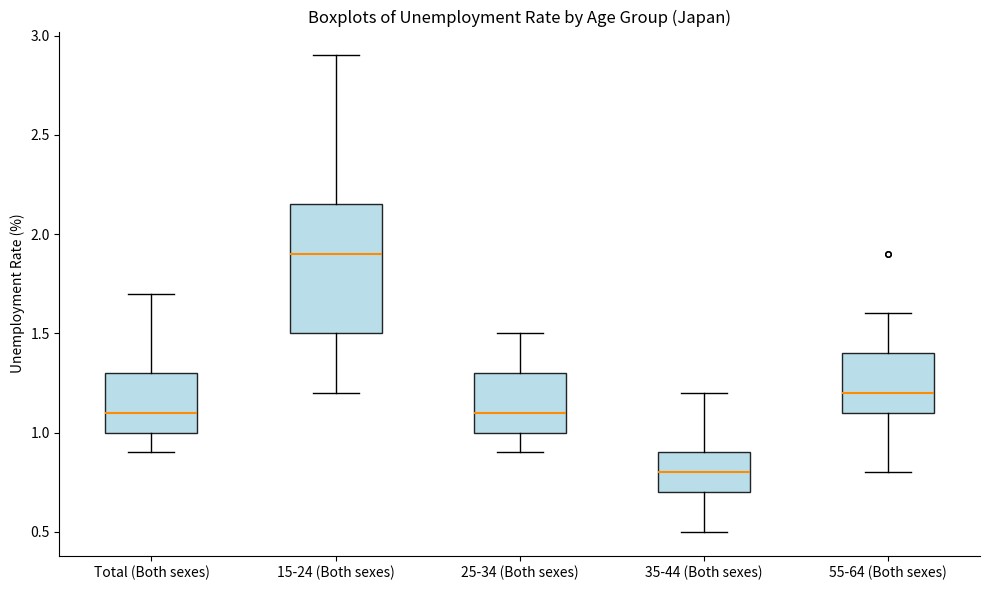

Where is the lower edge of the box for 55-64 (Both sexes) on the y-axis? The values are not printed on the chart, so give them approximately, as read against the axis.

1.10